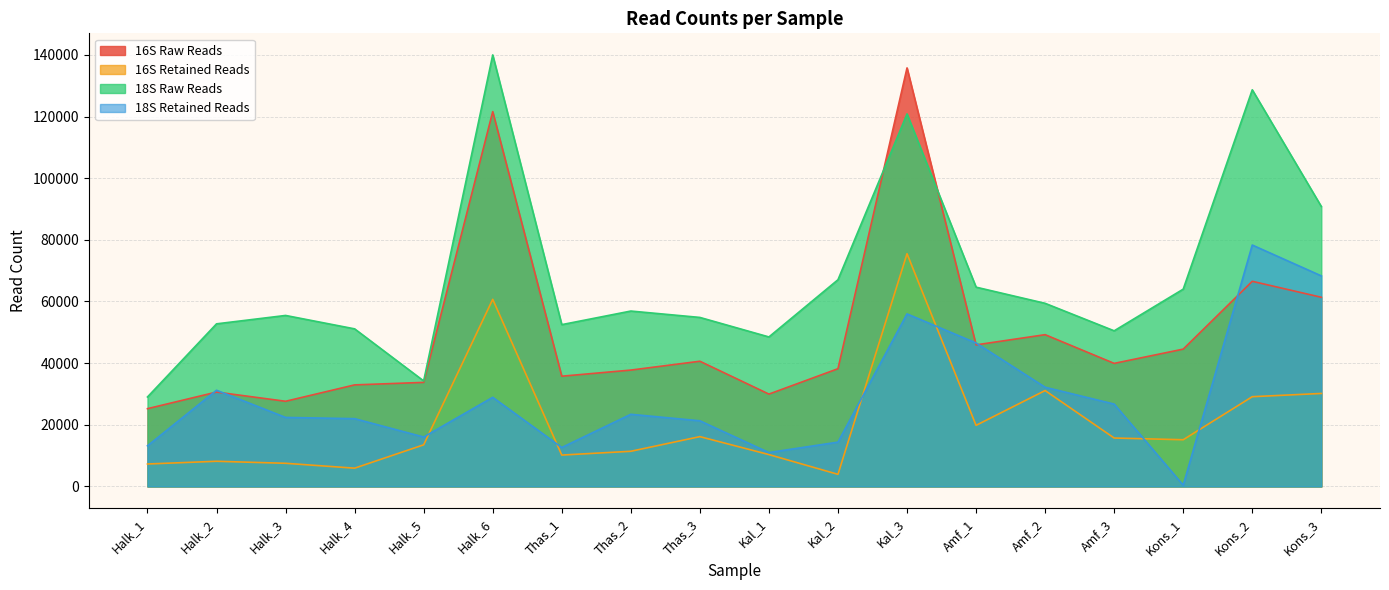

Reading left to right, what are all the values shown in this chart?

16S Raw Reads: Halk_1=25229	Halk_2=30617	Halk_3=27628	Halk_4=32945	Halk_5=33754	Halk_6=121579	Thas_1=35762	Thas_2=37748	Thas_3=40616	Kal_1=29956	Kal_2=38189	Kal_3=135763	Amf_1=45927	Amf_2=49232	Amf_3=39921	Kons_1=44547	Kons_2=66544	Kons_3=61363
16S Retained Reads: Halk_1=7285	Halk_2=8169	Halk_3=7515	Halk_4=5932	Halk_5=13509	Halk_6=60697	Thas_1=10183	Thas_2=11409	Thas_3=16163	Kal_1=10338	Kal_2=3932	Kal_3=75493	Amf_1=19821	Amf_2=31109	Amf_3=15713	Kons_1=15154	Kons_2=29117	Kons_3=30167
18S Raw Reads: Halk_1=29022	Halk_2=52747	Halk_3=55470	Halk_4=51122	Halk_5=34227	Halk_6=139980	Thas_1=52491	Thas_2=56896	Thas_3=54828	Kal_1=48496	Kal_2=67053	Kal_3=120838	Amf_1=64647	Amf_2=59404	Amf_3=50486	Kons_1=64000	Kons_2=128667	Kons_3=90811
18S Retained Reads: Halk_1=13186	Halk_2=31207	Halk_3=22390	Halk_4=21989	Halk_5=16040	Halk_6=28915	Thas_1=12635	Thas_2=23412	Thas_3=21299	Kal_1=10993	Kal_2=14381	Kal_3=55971	Amf_1=46540	Amf_2=32185	Amf_3=26723	Kons_1=420	Kons_2=78309	Kons_3=68306